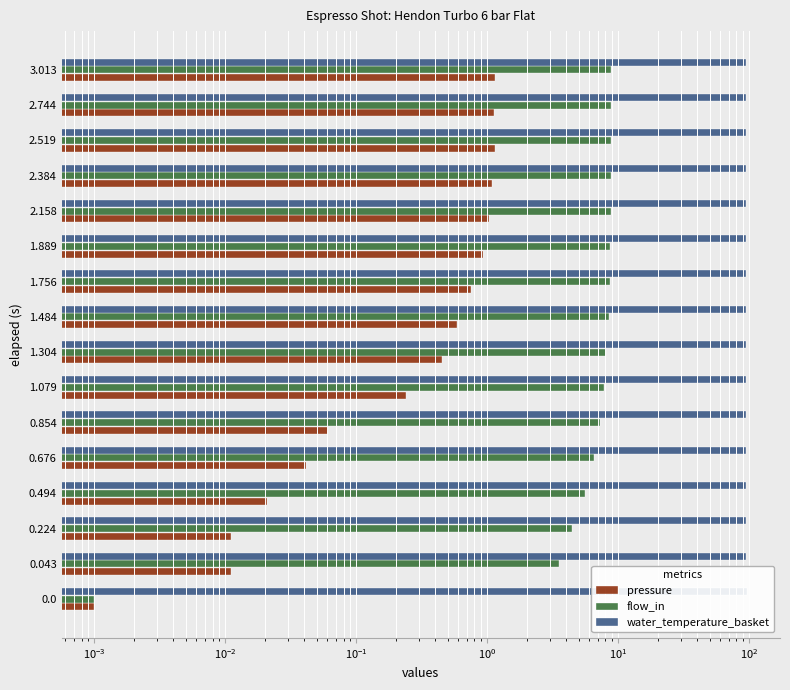

Which series has the widest spread of values?

flow_in